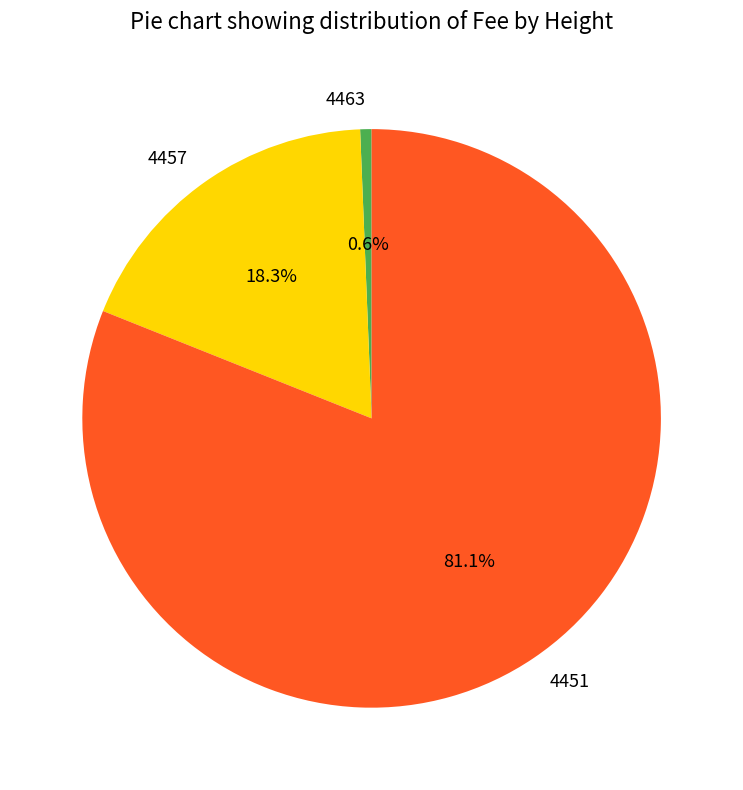

To the nearest percent, what is the combined percentage of 4451 and 4463?

82%